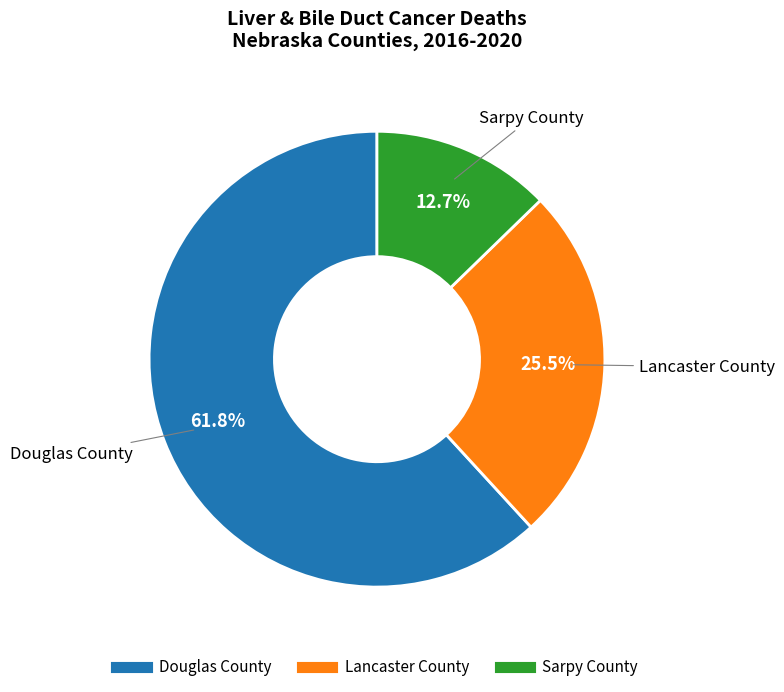

Which category has the biggest portion of the pie?

Douglas County